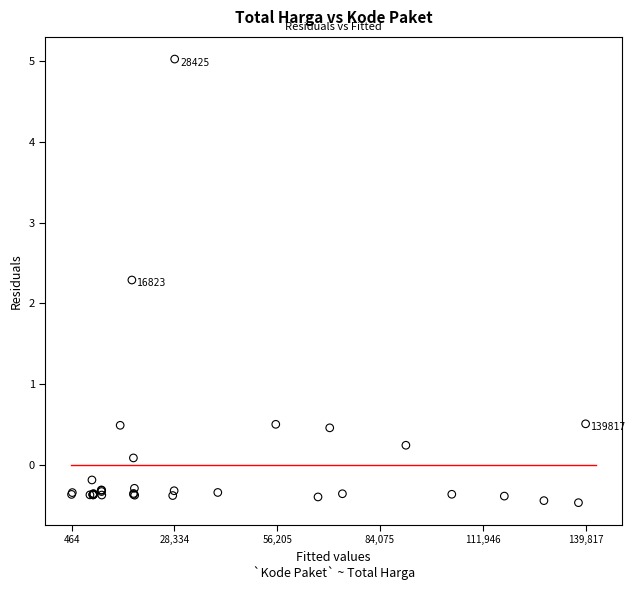

What Y value in the scatter plot is closest to 2?

2.3